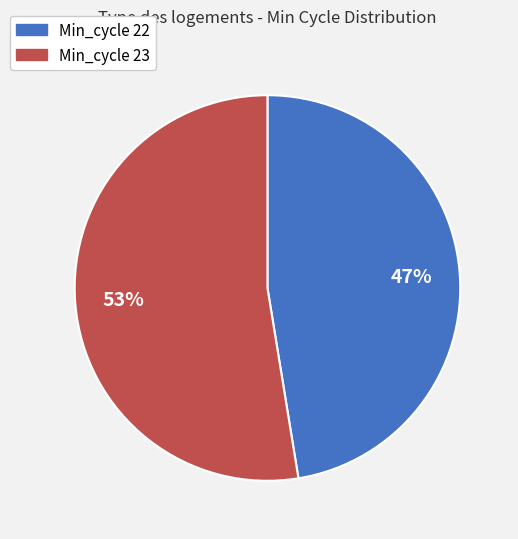

Is there a majority slice in this chart?

Yes